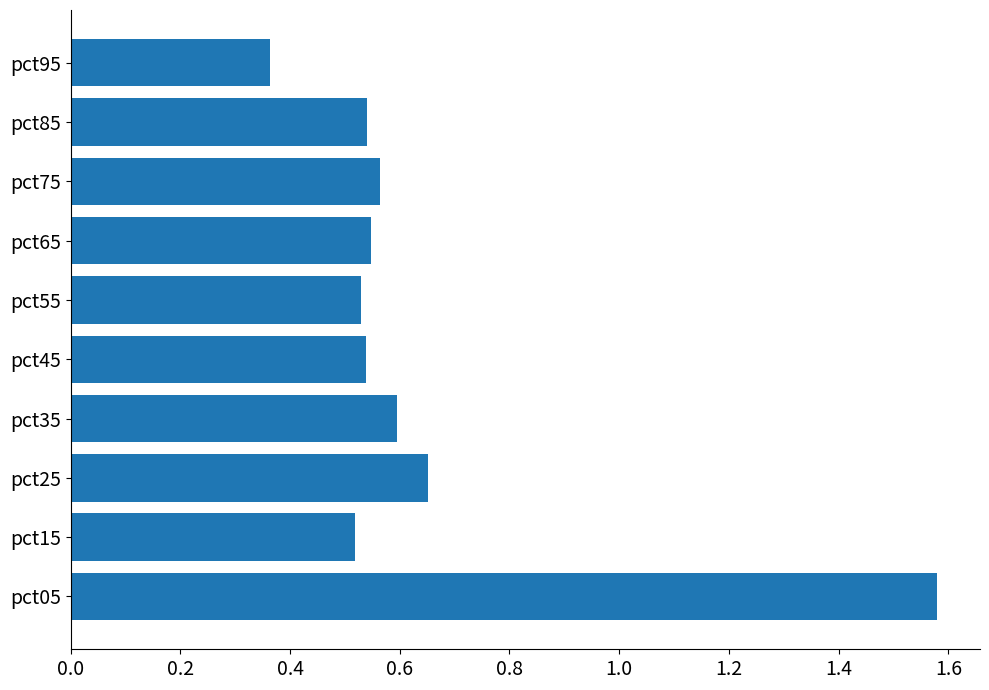

Is it true that the value at pct35 is 1.0?

False